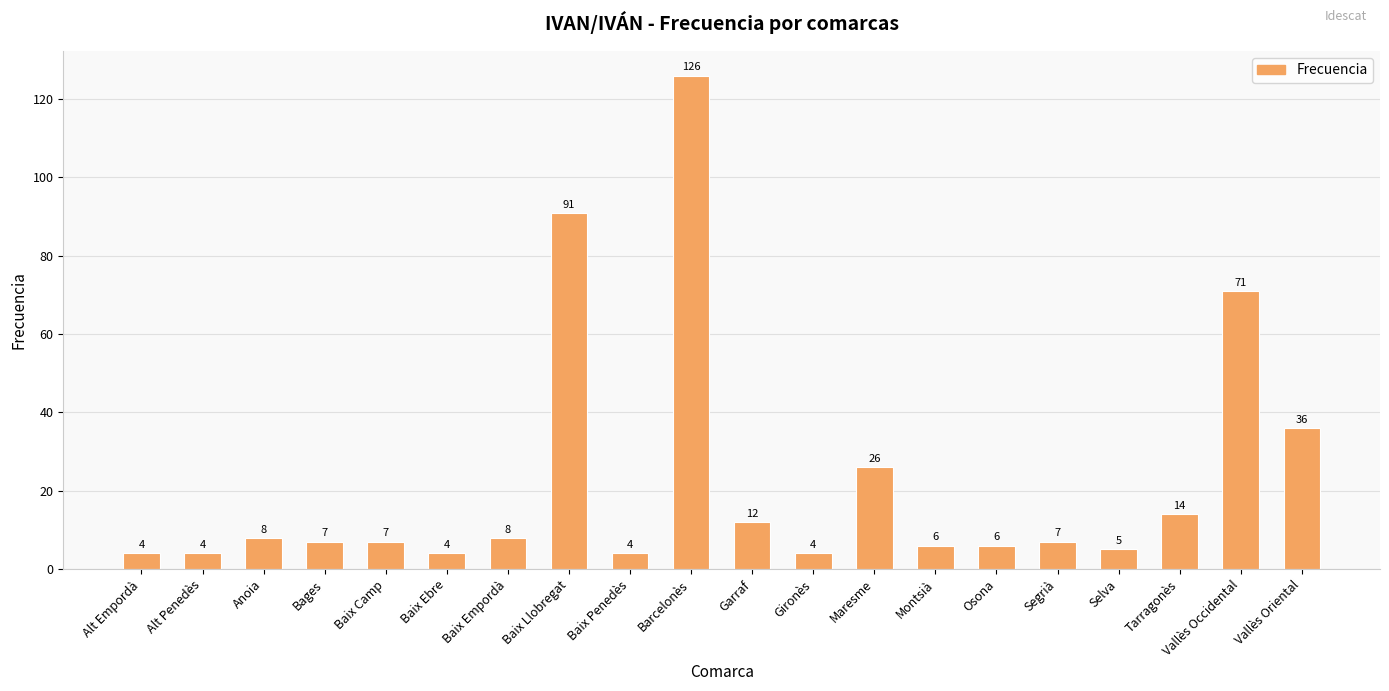

True or false: the data shows 12 at Garraf.

True